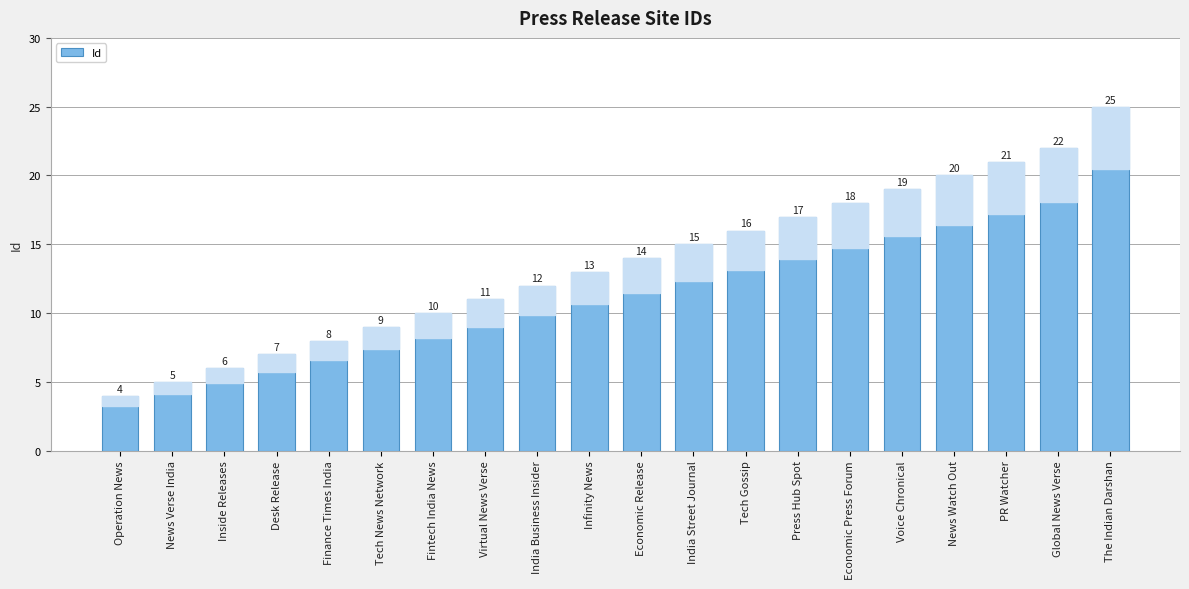

What is the change in value from Operation News to News Verse India?

+1